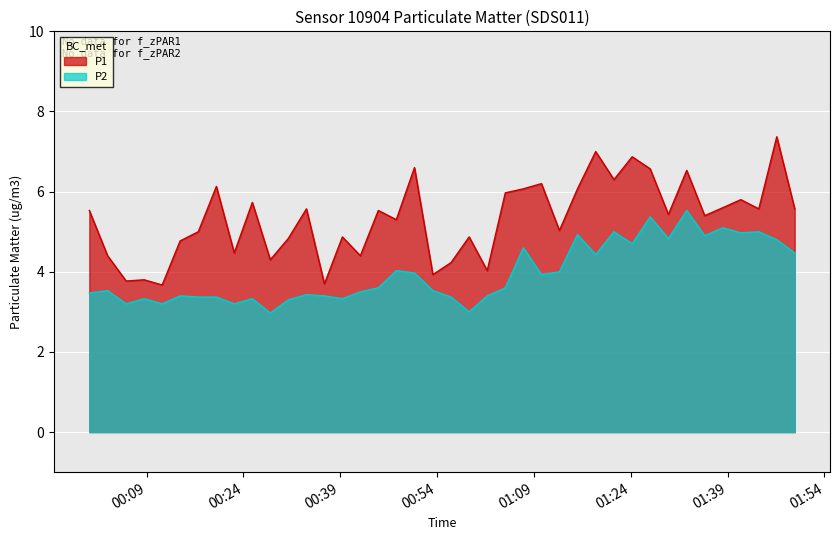

True or false: P2 and P1 cross at least once.

False